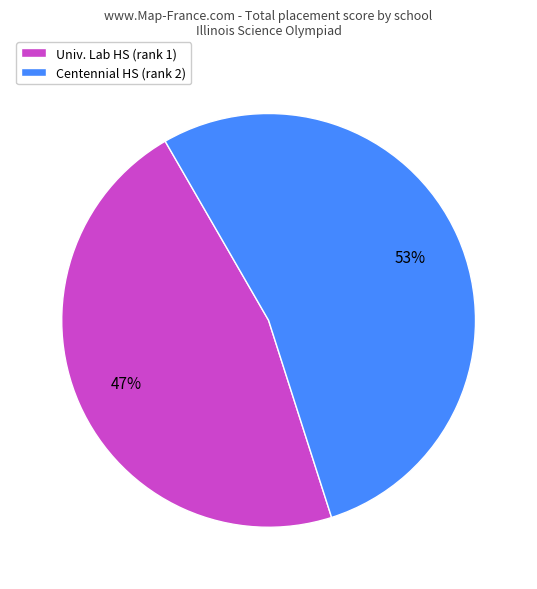

True or false: Centennial HS (rank 2) accounts for 53% of the total.

True